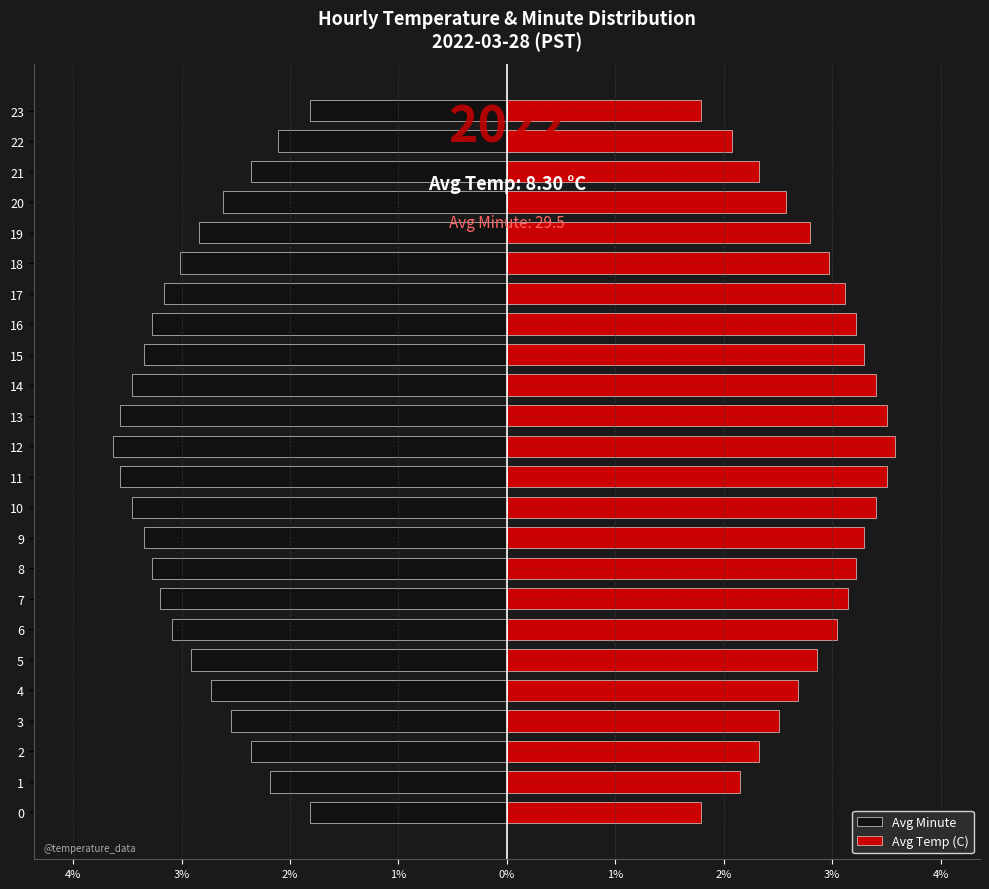

Is it true that Avg Temp (C) equals 14.1 at 12?

False